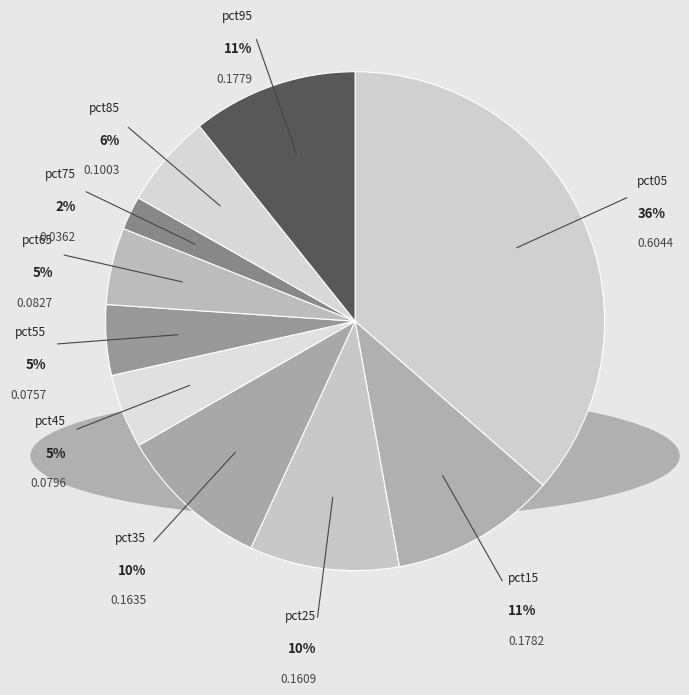

How many slices are in this pie chart?

10